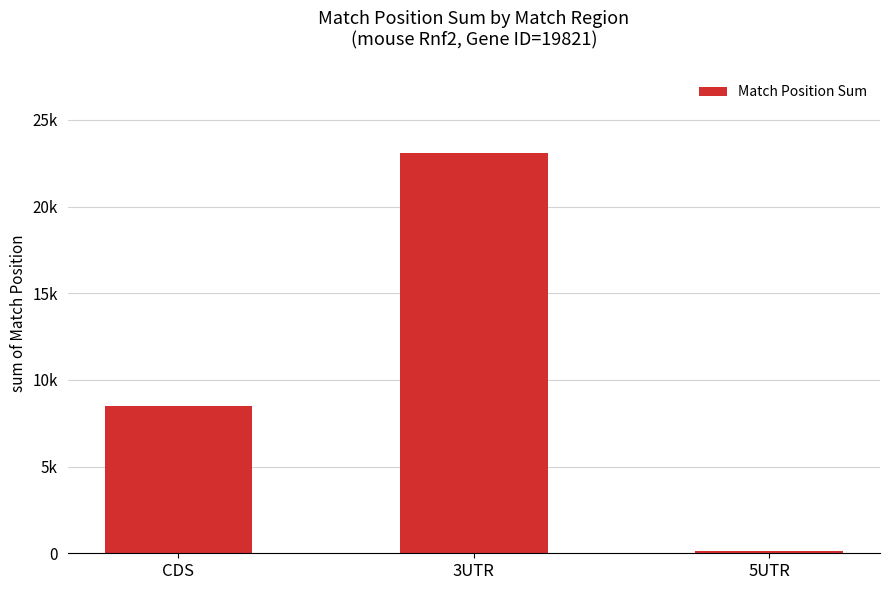

What is the minimum value shown in the chart?

105